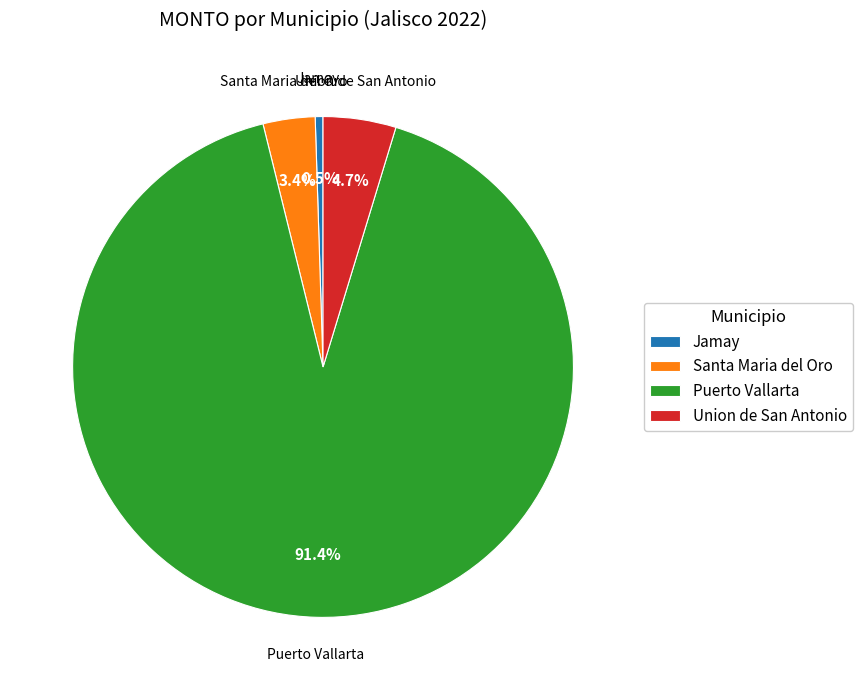

Which has a higher value, Jamay or Santa Maria del Oro?

Santa Maria del Oro